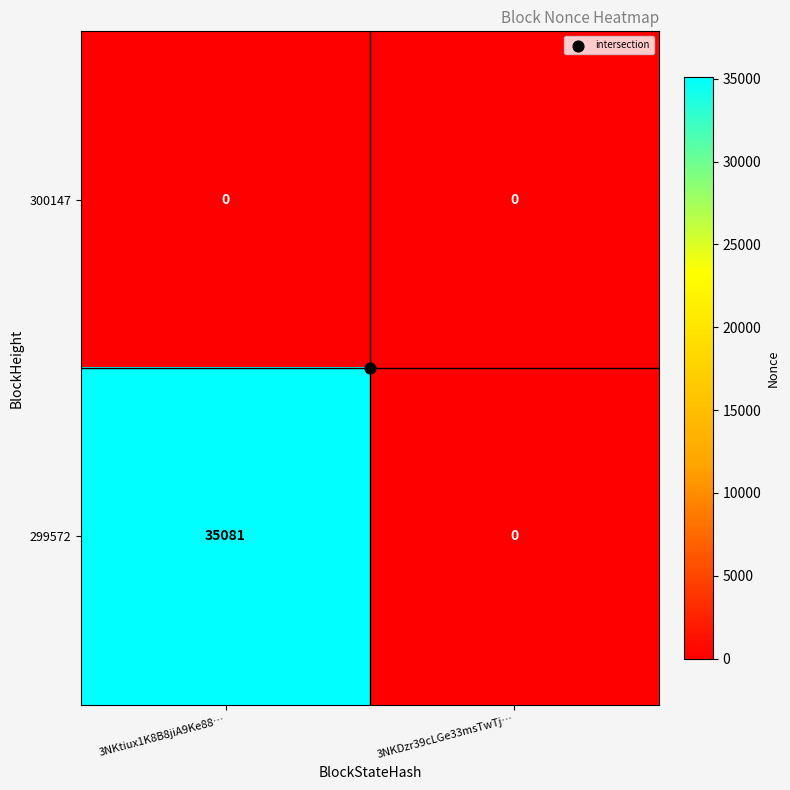

Rank the series by their average value, from lowest to highest.

300147, 299572